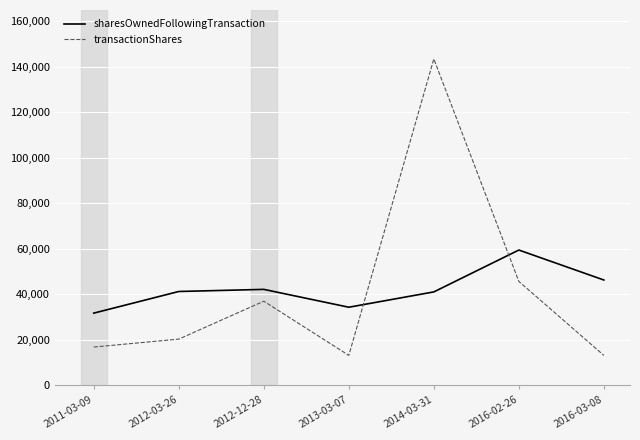

At which category is the sum across all series the highest?

2014-03-31